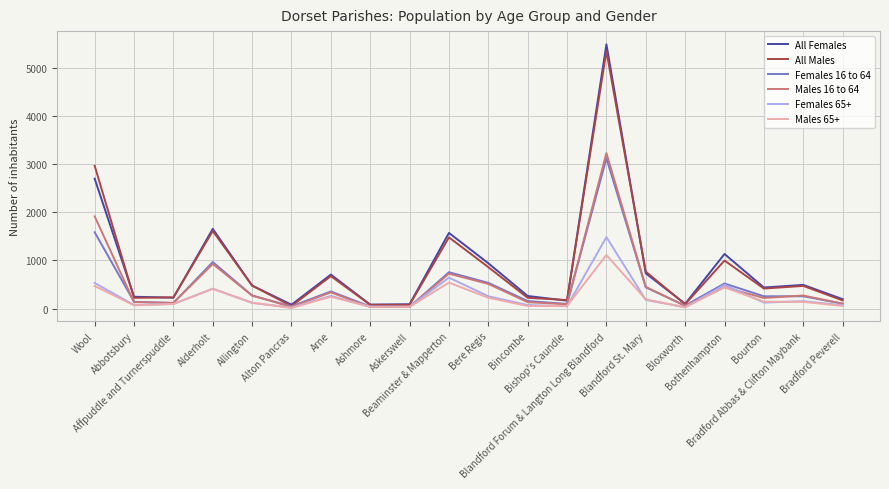

At which label does All Males first exceed 470?

Wool